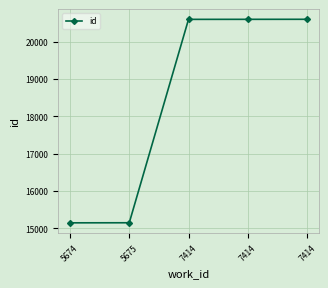

Which category has the highest value across all series?

7414